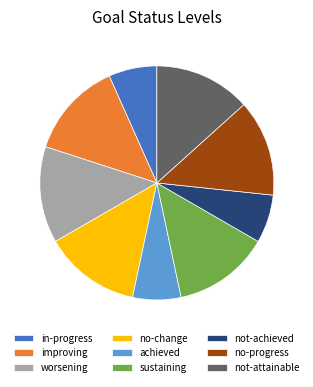

What is the ratio of the value at no-change to the value at not-achieved?

2.0